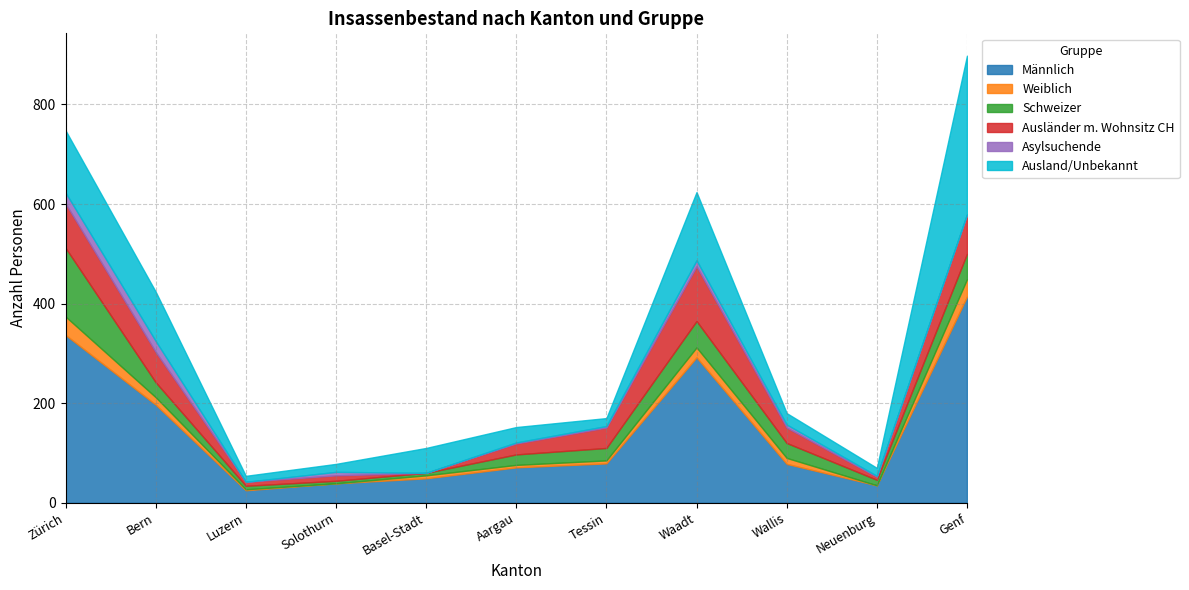

The Asylsuchende series shows 7 at Solothurn. True or false?

True